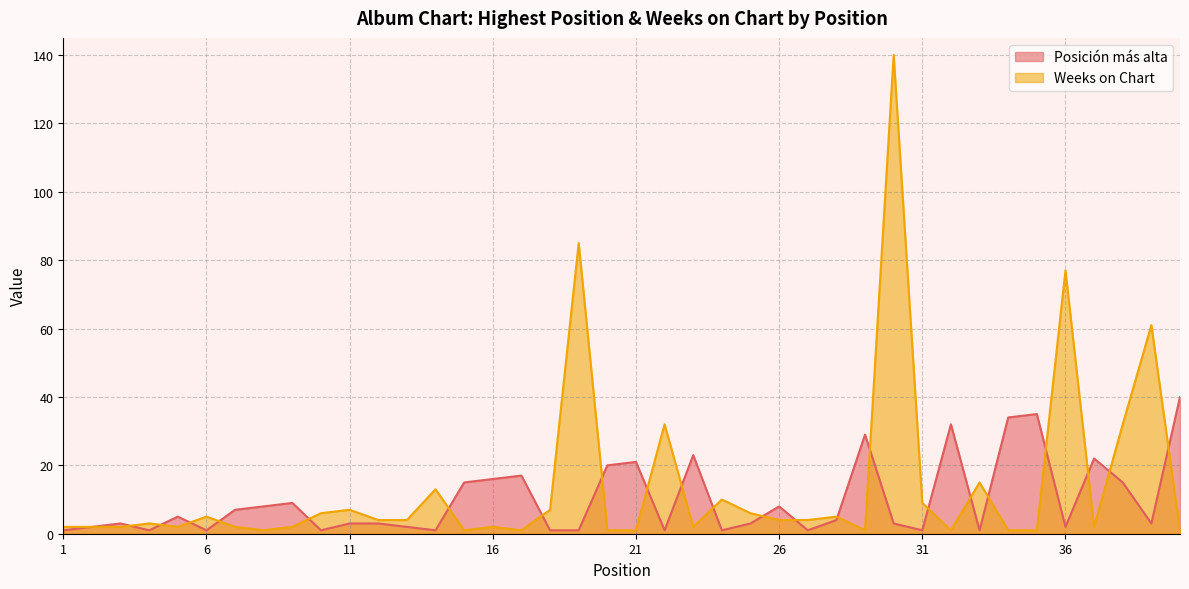

Between 26 and 32, which is larger?

32